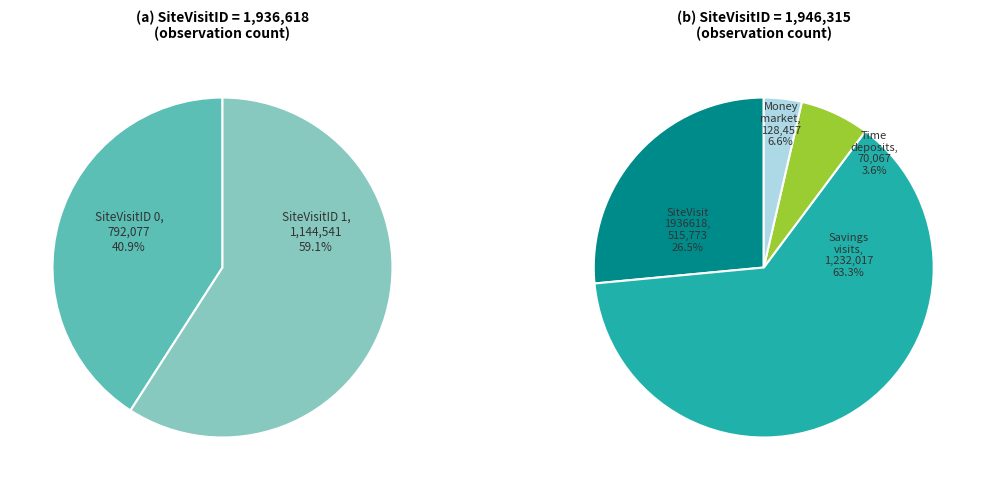

Which has a higher value, 0 or 1?

1